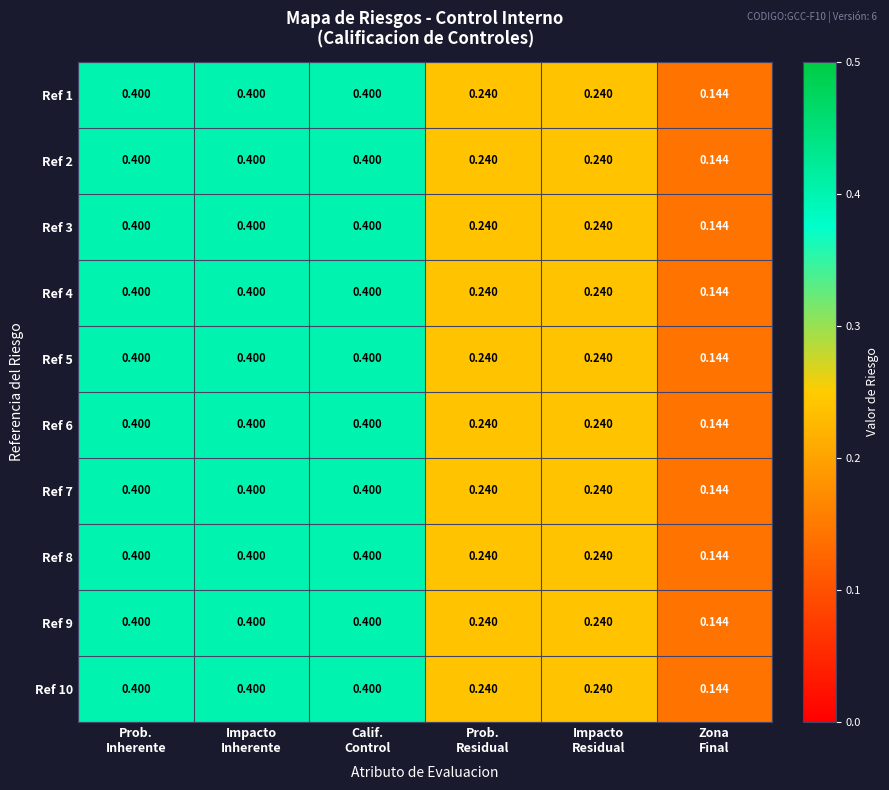

Count the number of data series in this chart.

10